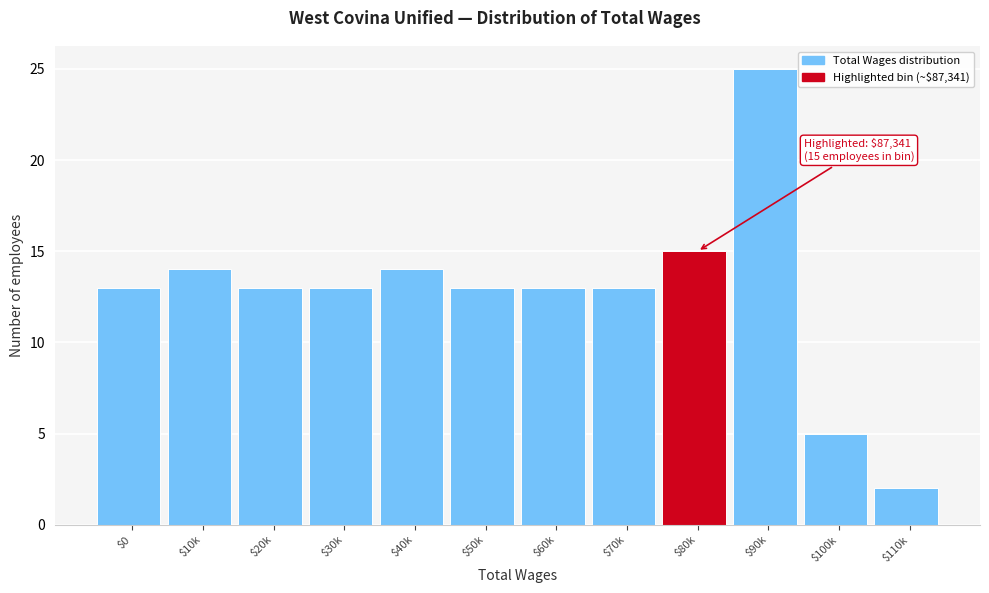

Reading right to left, extract all data points from this chart.

2	5	25	15	13	13	13	14	13	13	14	13